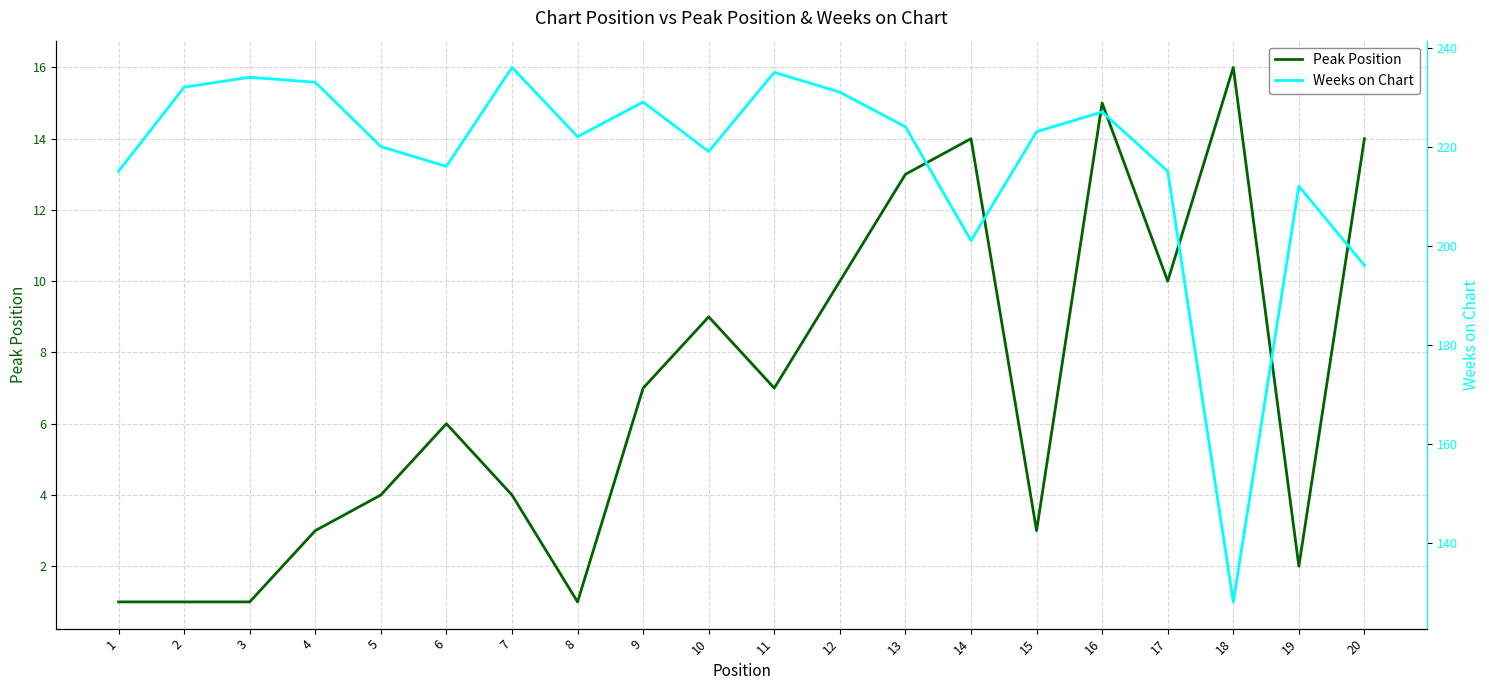

Is it true that Peak Position equals 10 at 9?

False